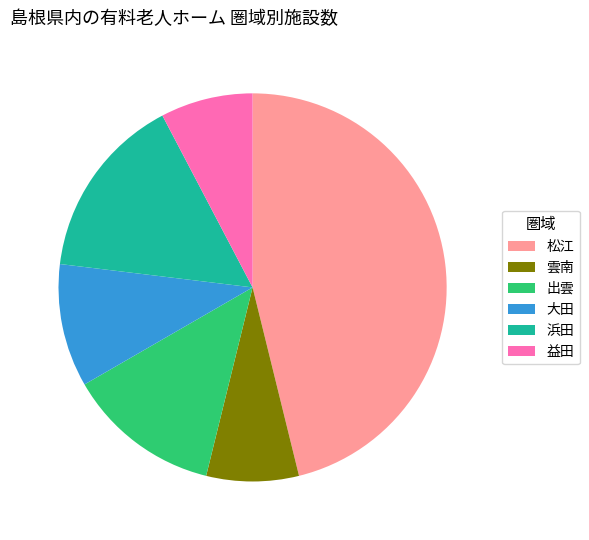

Approximately how many times larger is the value at 出雲 compared to 益田?

1.7